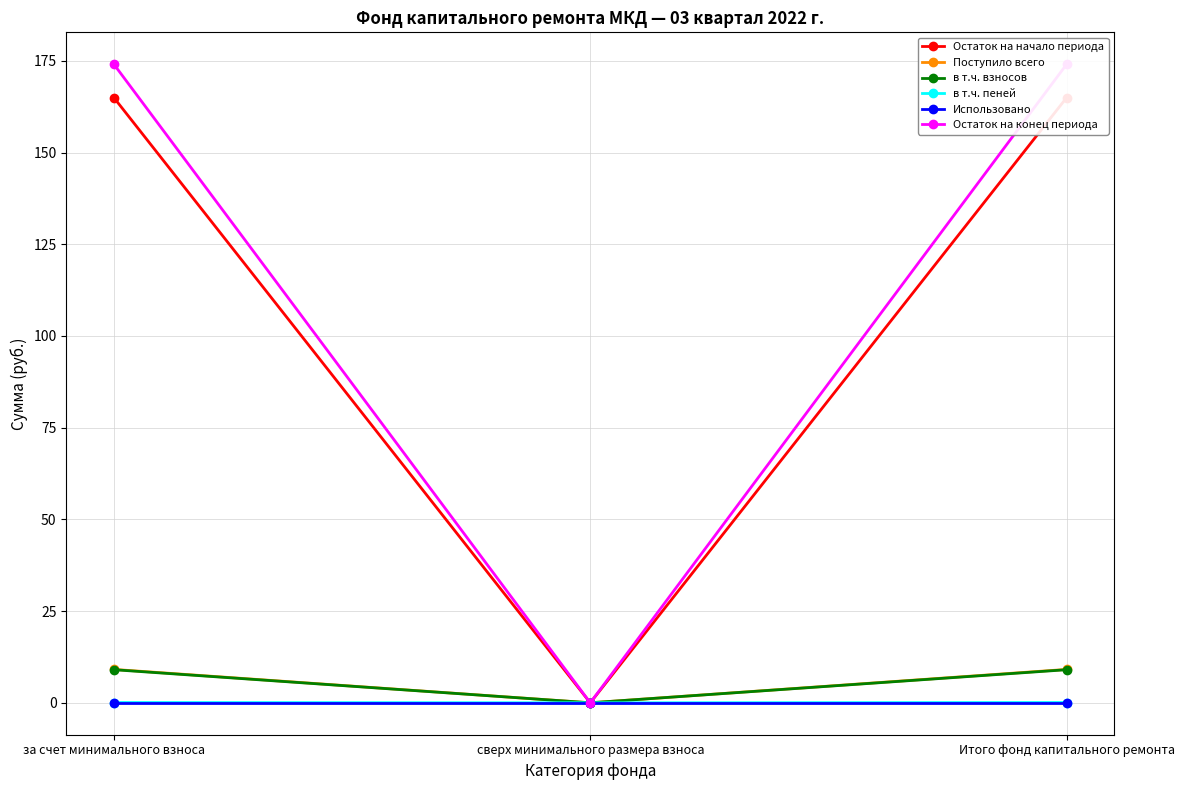

At which category is the sum across all series the highest?

за счет минимального взноса